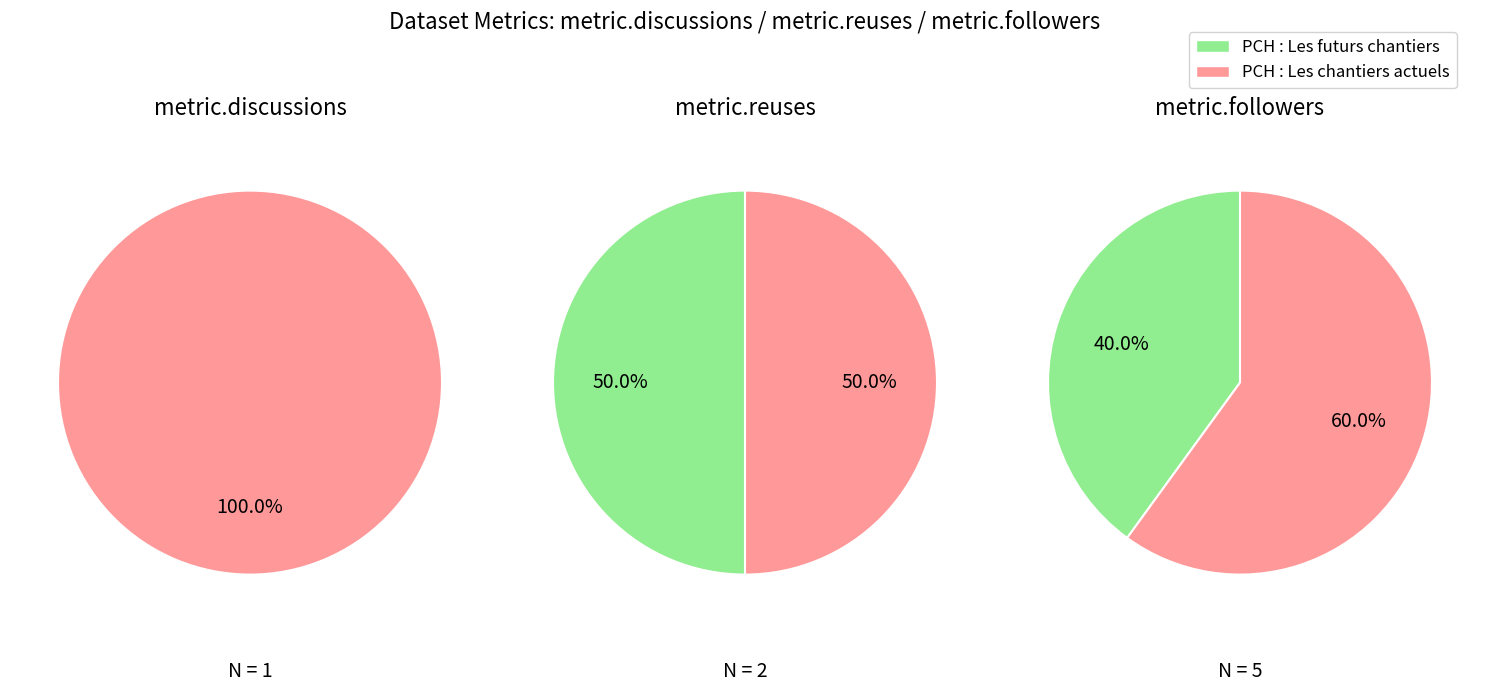

What percentage do PCH : Les chantiers actuels and PCH : Les futurs chantiers together represent?

100.0%